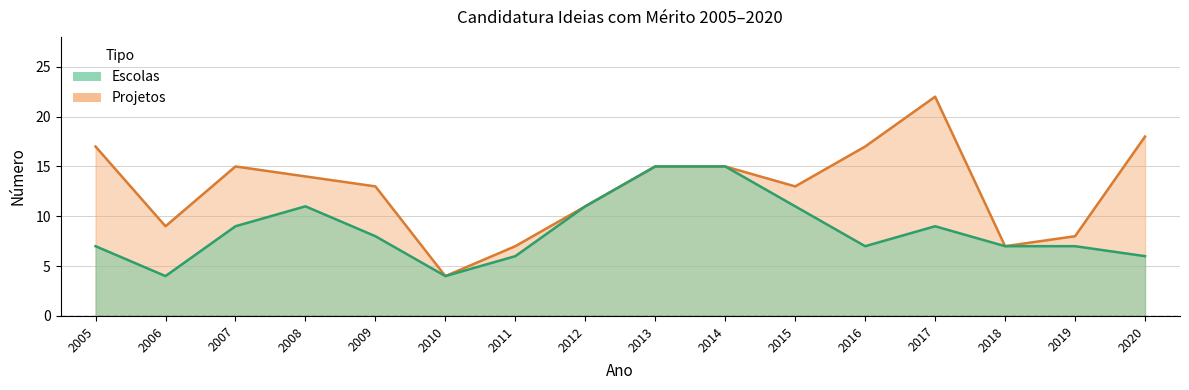

True or false: Projetos and Escolas cross at least once.

False